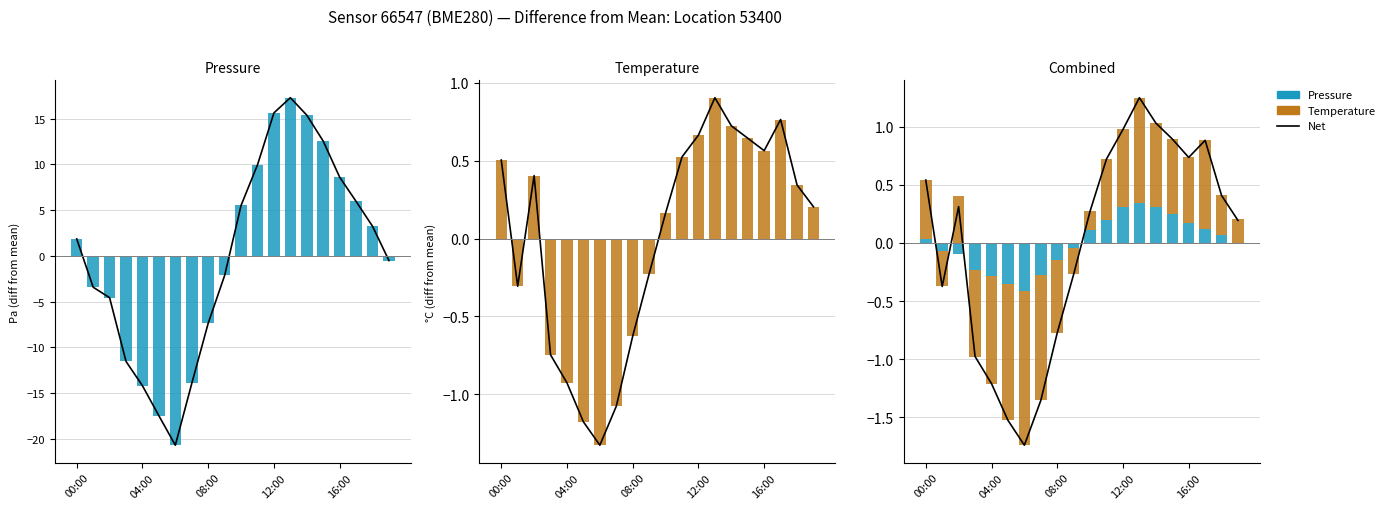

Is it true that Net equals 0.3 at 19?

False